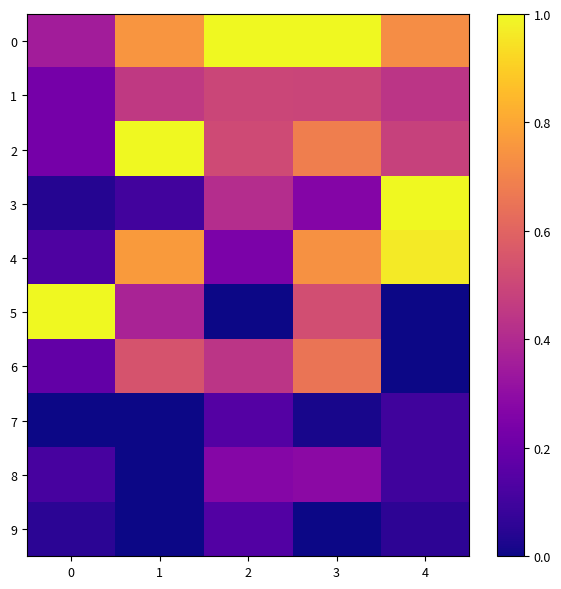

Count the number of categories in the chart.

5